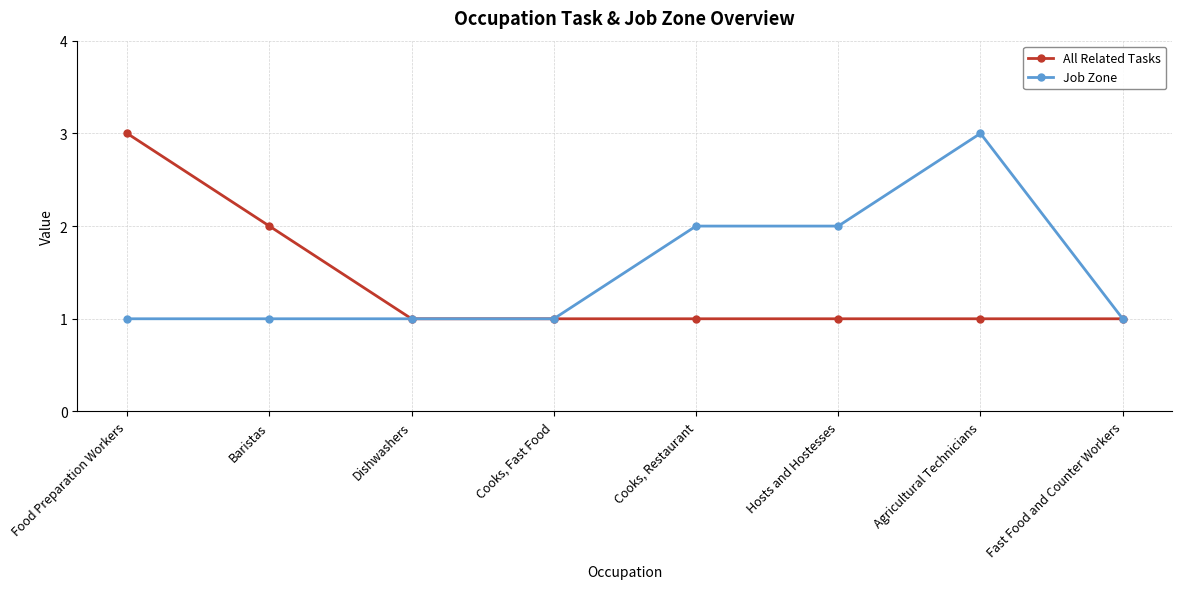

At which label does All Related Tasks reach its peak?

Food Preparation Workers